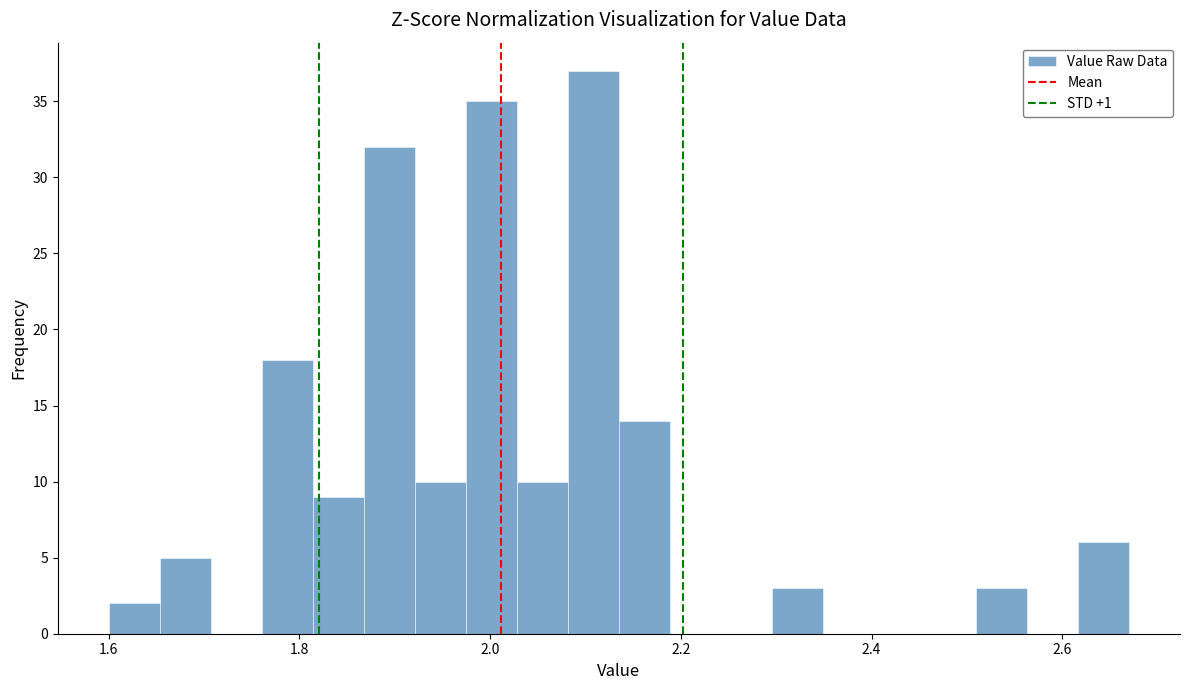

Around what value on the x-axis is the tallest bar? Give the approximate position of its centre, as read against the axis.

2.10